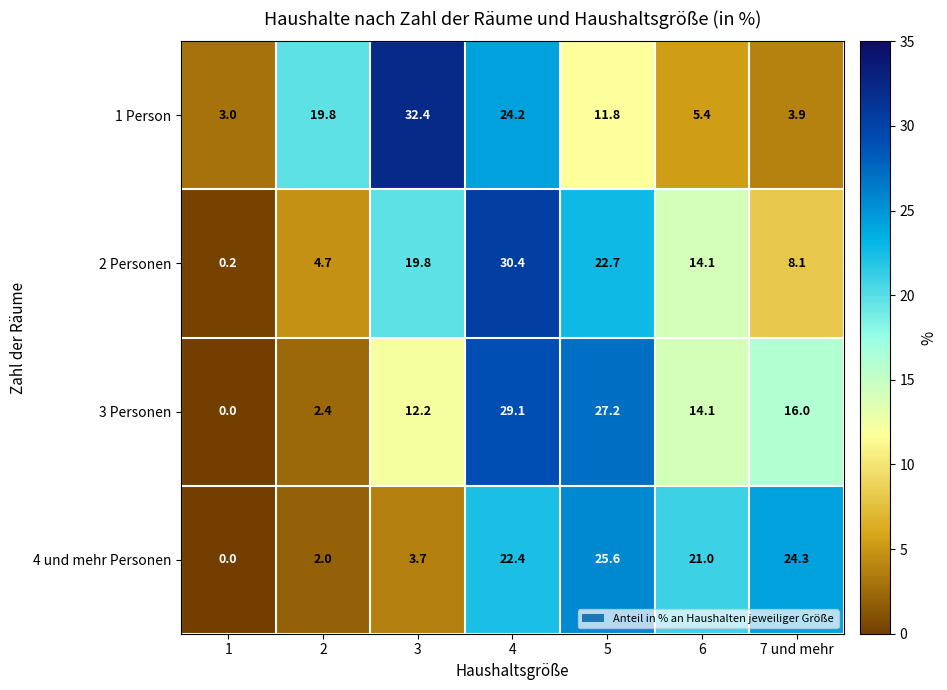

Reading left to right, transcribe all the data shown in this chart.

1 Person: 1=3.0	2=19.8	3=32.4	4=24.2	5=11.8	6=5.4	7 und mehr=3.9
2 Personen: 1=0.2	2=4.7	3=19.8	4=30.4	5=22.7	6=14.1	7 und mehr=8.1
3 Personen: 1=0.0	2=2.4	3=12.2	4=29.1	5=27.2	6=14.1	7 und mehr=16.0
4 und mehr Personen: 1=0.0	2=2.0	3=3.7	4=22.4	5=25.6	6=21.0	7 und mehr=24.3